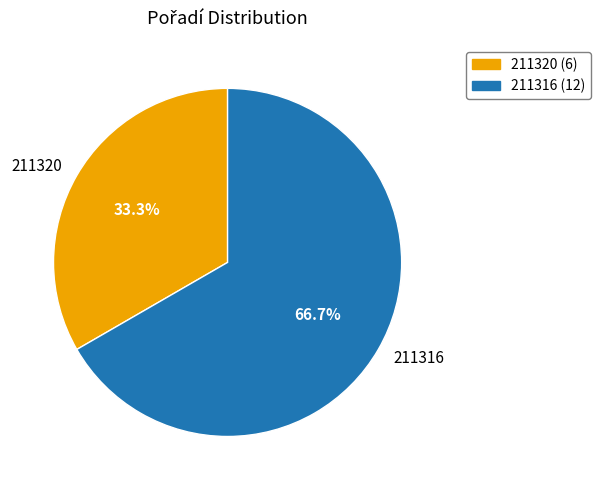

To the nearest percent, what is the combined percentage of 211316 and 211320?

100%